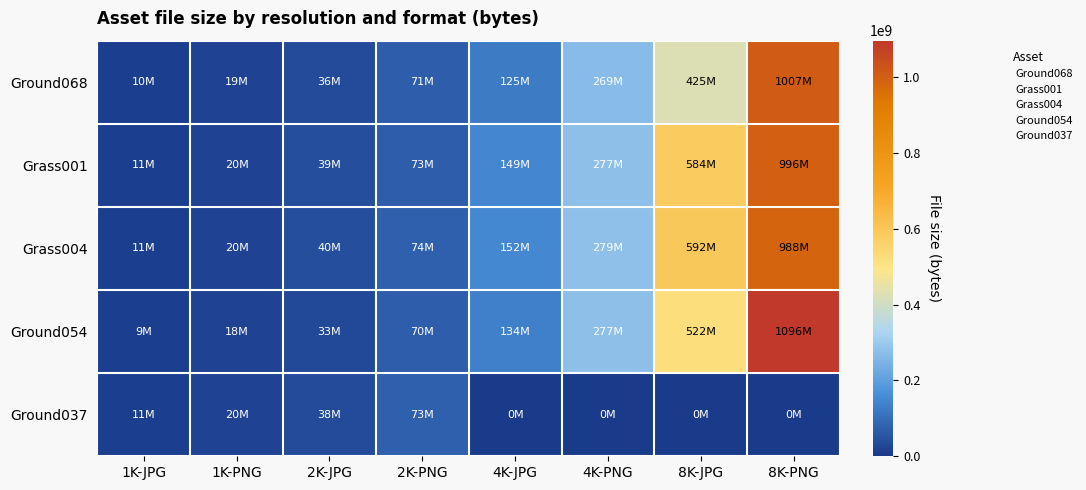

Rank the series by their maximum value, from lowest to highest.

Ground037, Grass004, Grass001, Ground068, Ground054